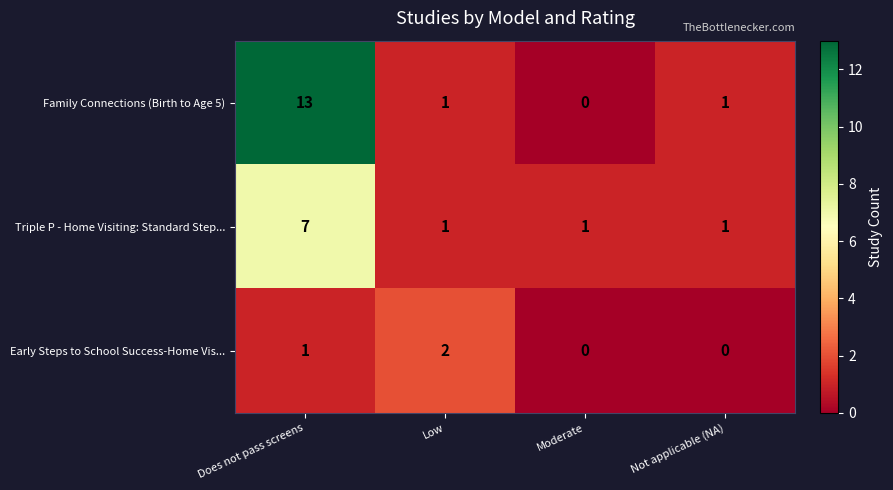

The Triple P - Home Visiting: Standard Step... series shows 7 at Does not pass screens. True or false?

True